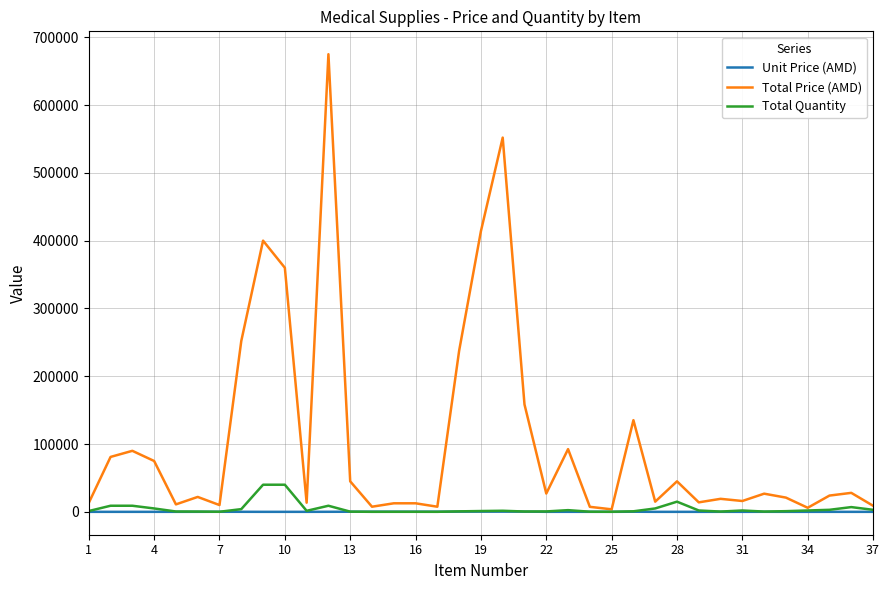

What is the sum of all Unit Price (AMD) values?

3228